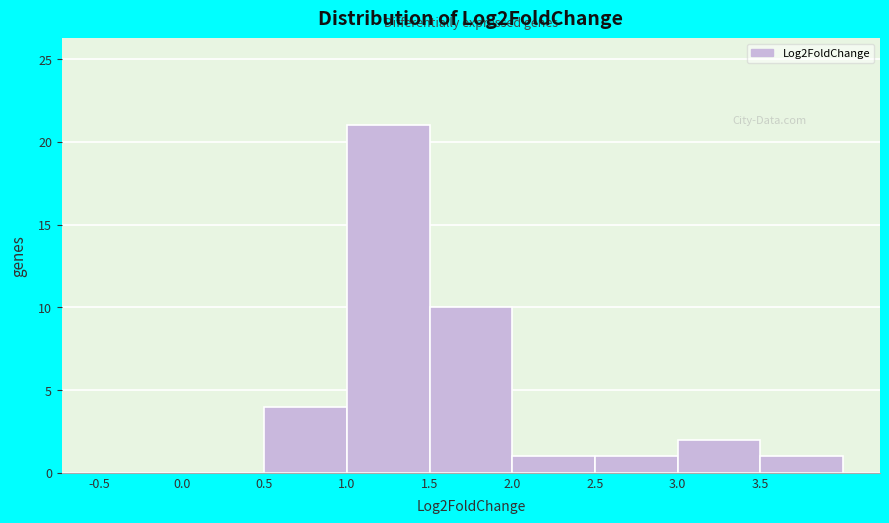

Over which range of the x-axis is the bar tallest?

1.0 to 1.5